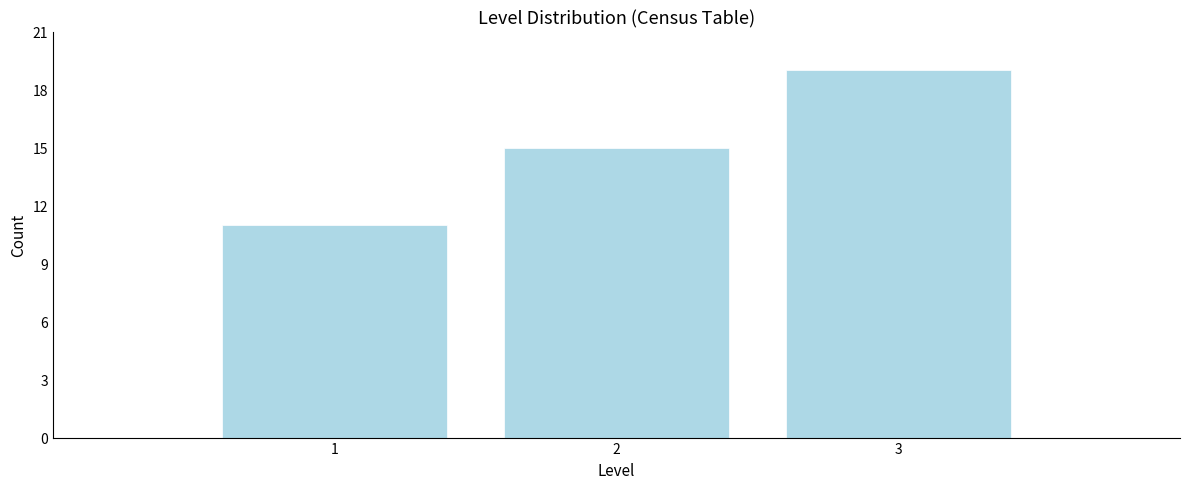

Reading left to right, what are all the values shown in this chart?

1=11	2=15	3=19